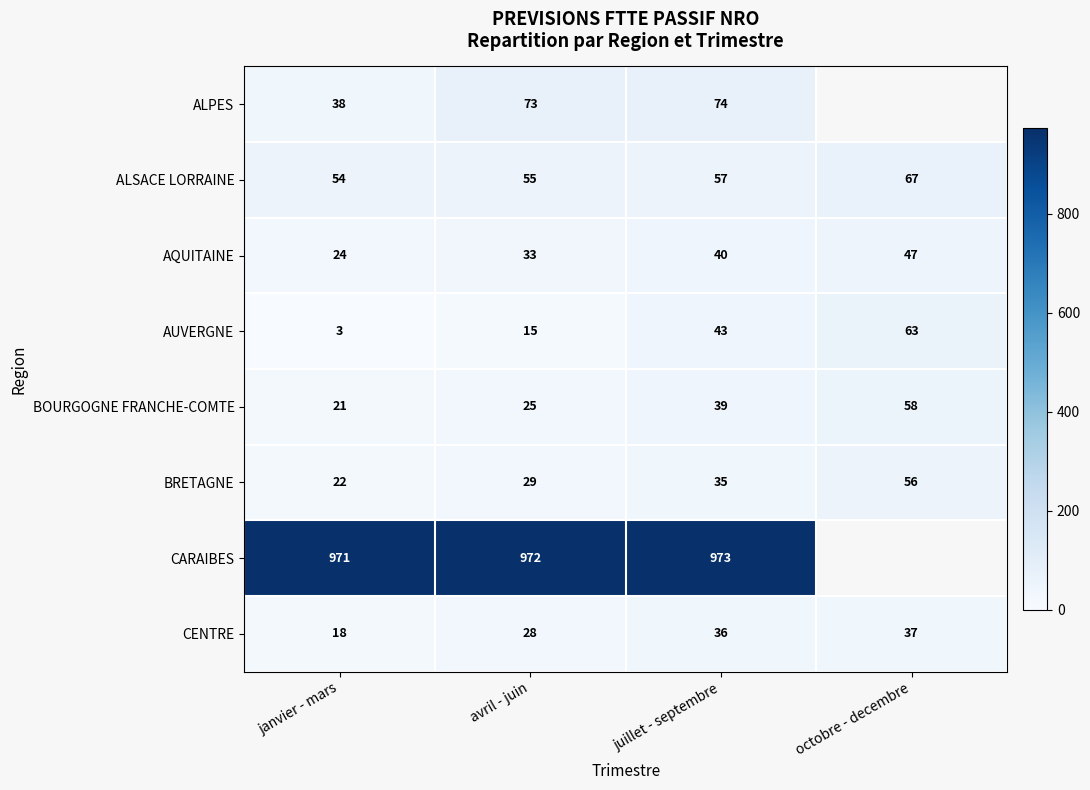

Which category has the lowest value across all series?

janvier - mars